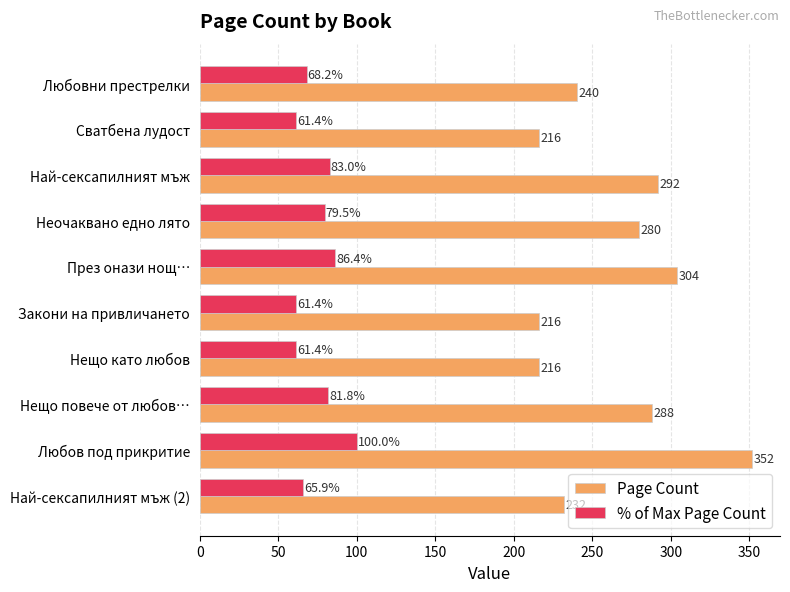

Which category has the highest value across all series?

Любов под прикритие